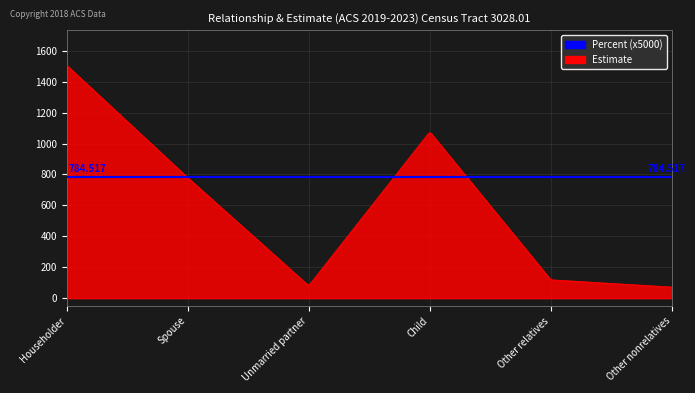

Which series changed the most between Child and Other nonrelatives?

Estimate